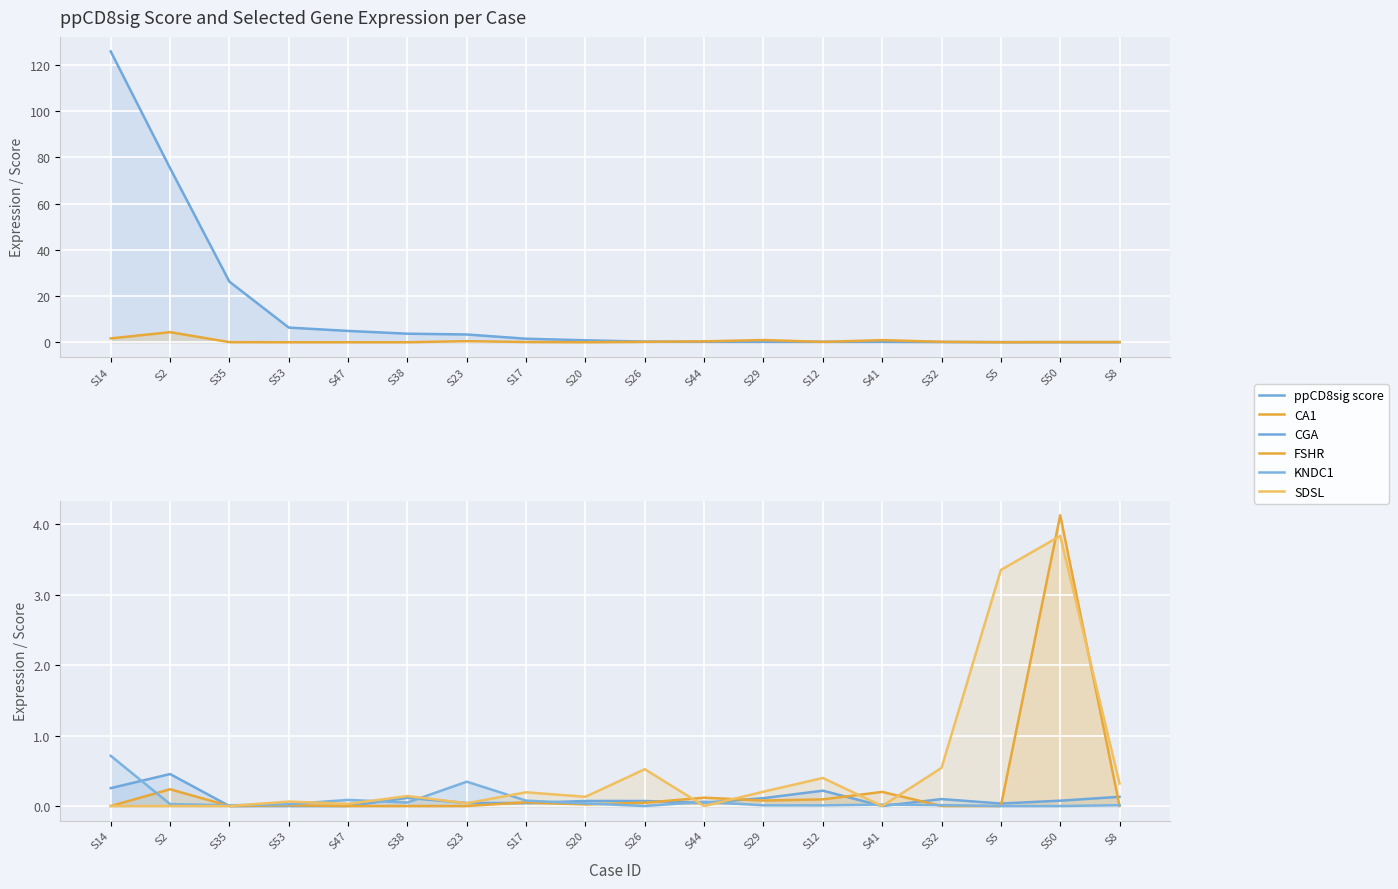

What is the label of the 12th point from the right?

S23